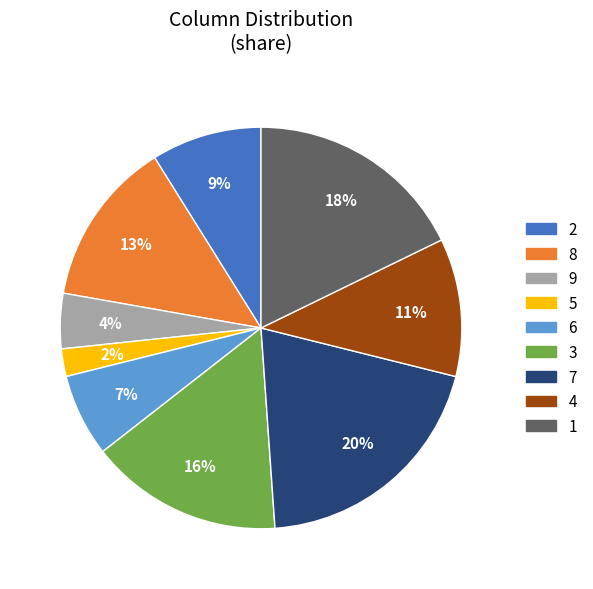

How many segments does this pie chart have?

9